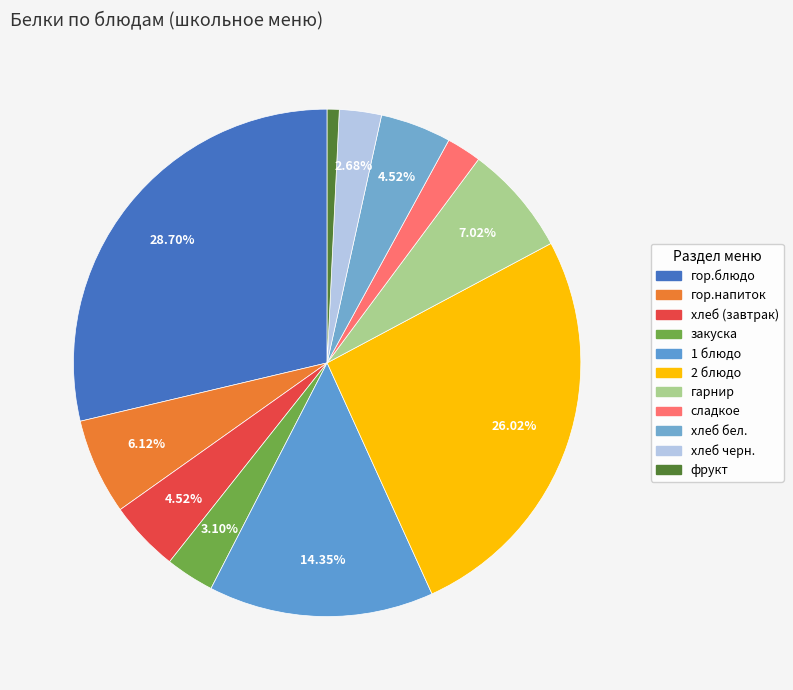

Combined, do хлеб черн. and гор.блюдо account for over 50%?

No